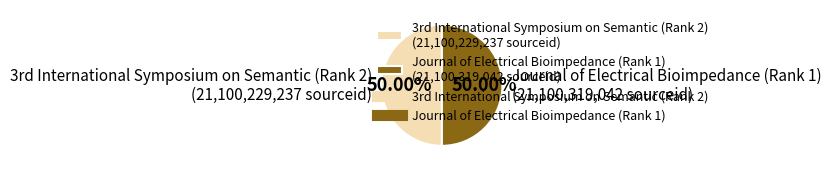

To the nearest percent, what is the average slice percentage?

50%